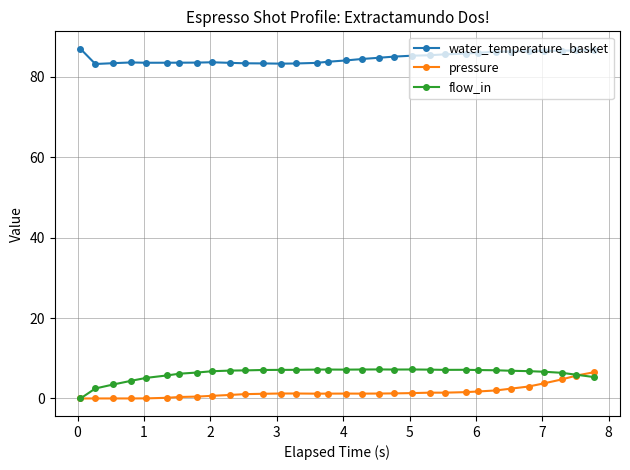

How many categories are shown in the chart?

32